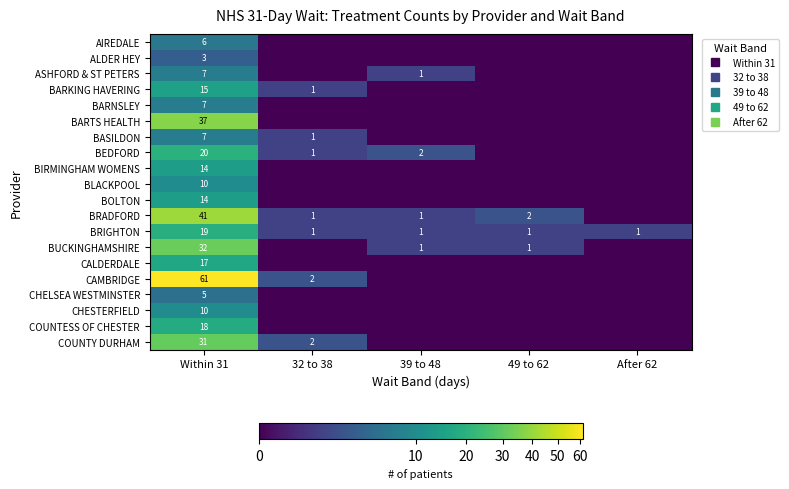

The COUNTESS OF CHESTER series shows 0 at 49 to 62. True or false?

True